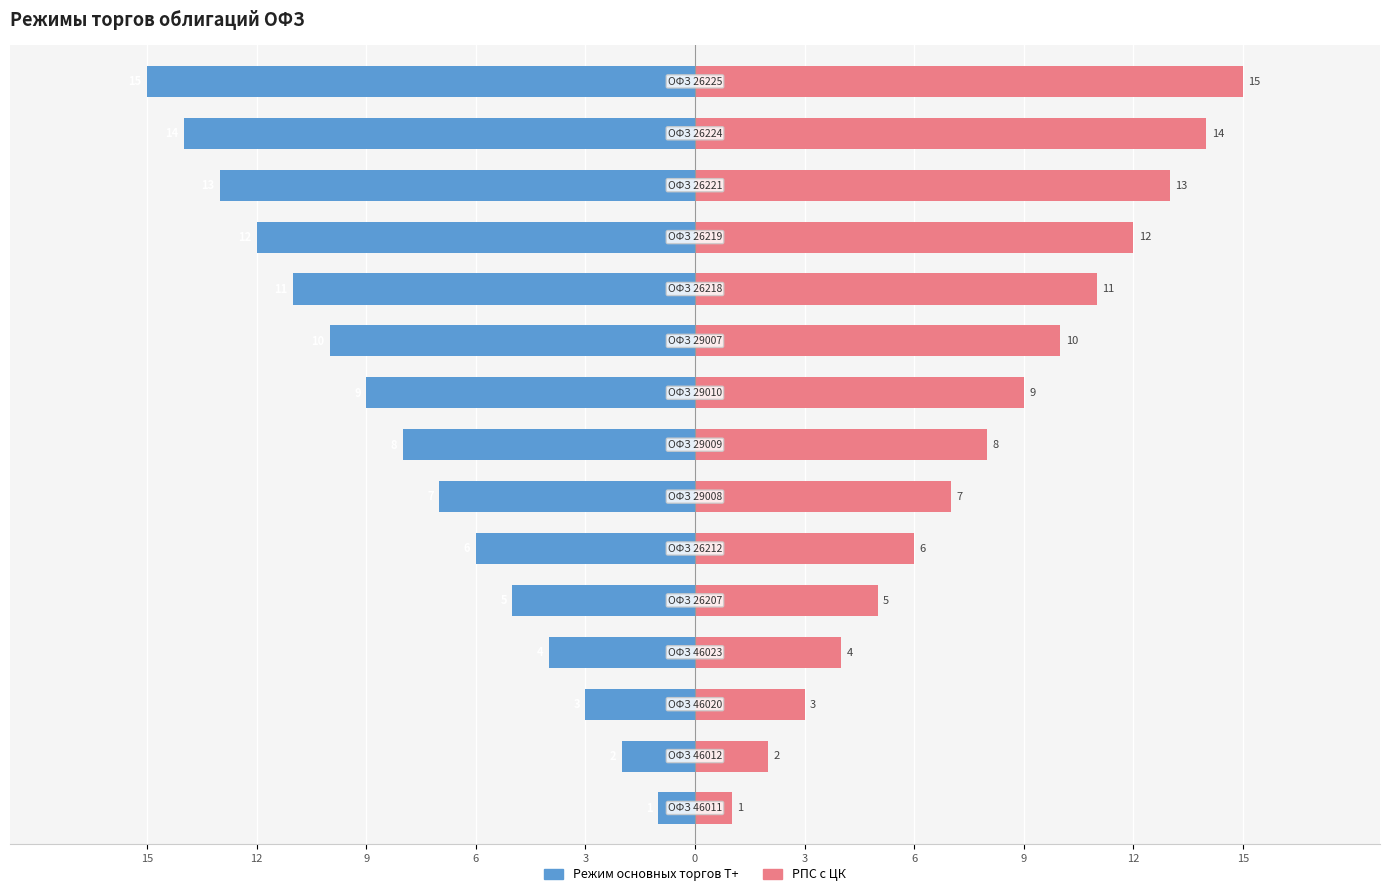

What are all the series names shown in the legend?

Режим основных торгов Т+, РПС с ЦК